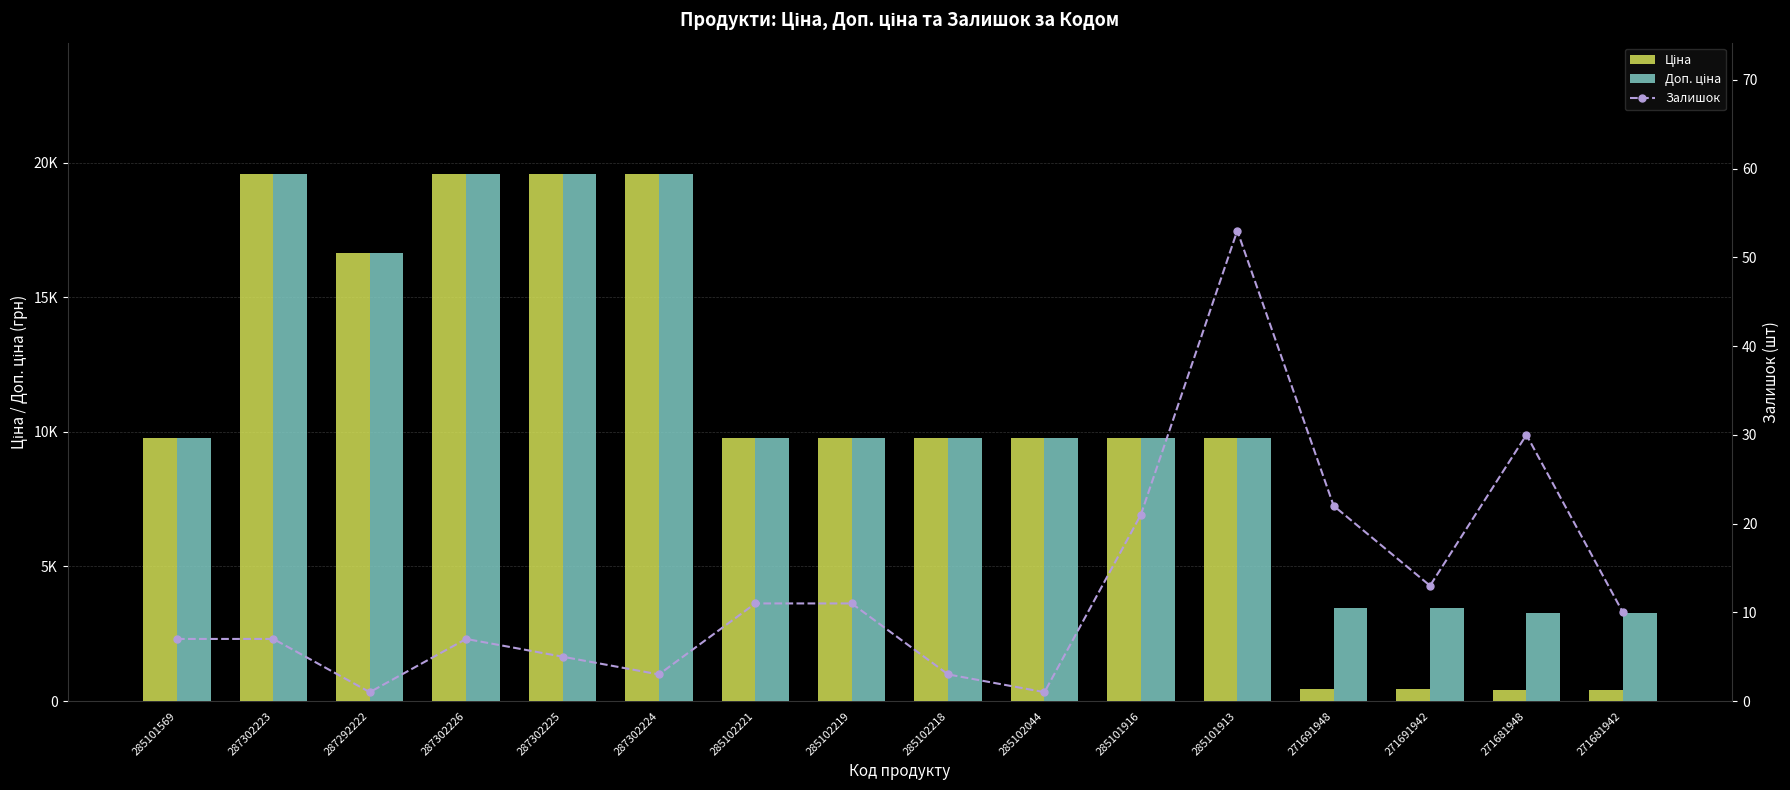

What is the value of the Залишок bar at the 6th from the left?

3.0